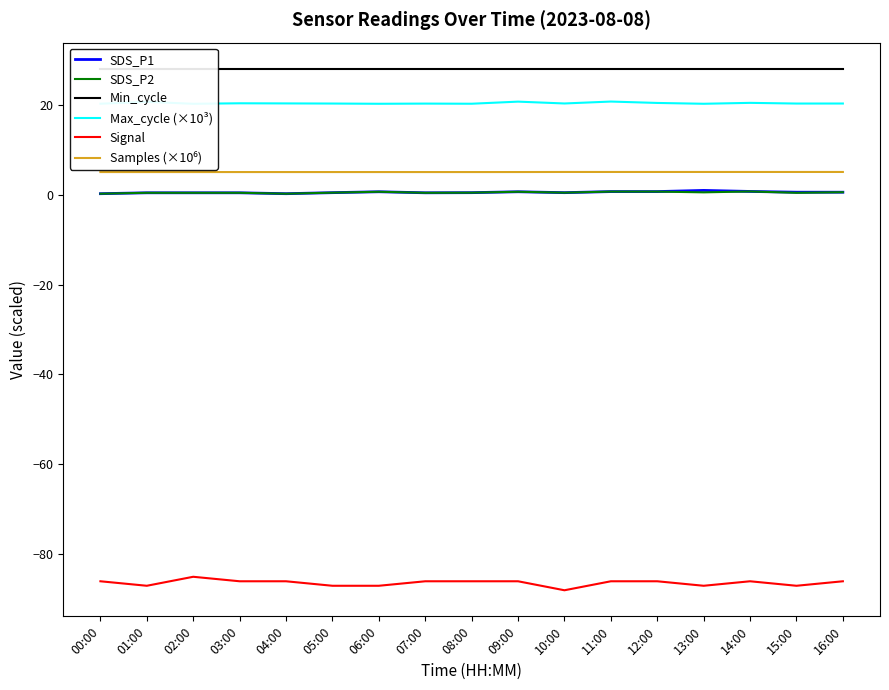

How many lines are shown in the chart?

6